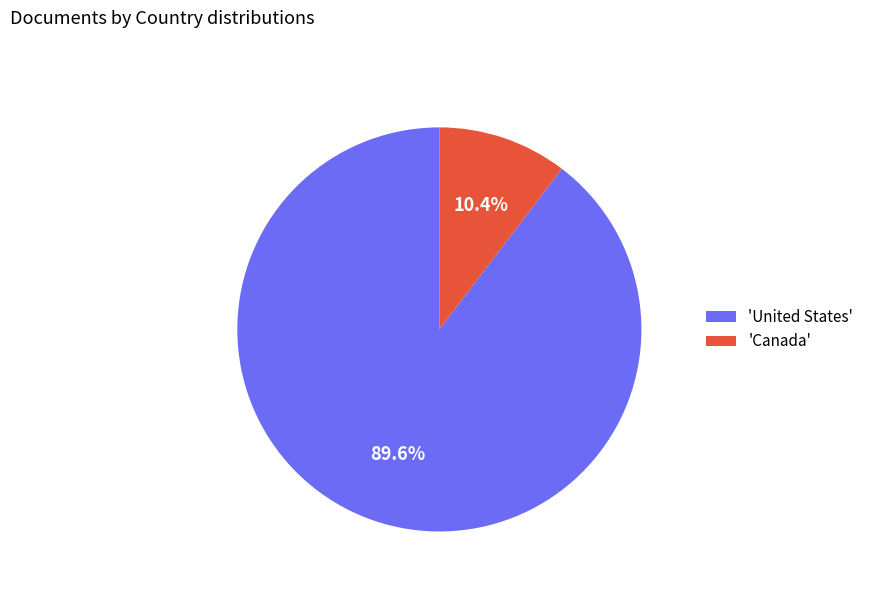

Rank the categories by value from highest to lowest.

'United States', 'Canada'